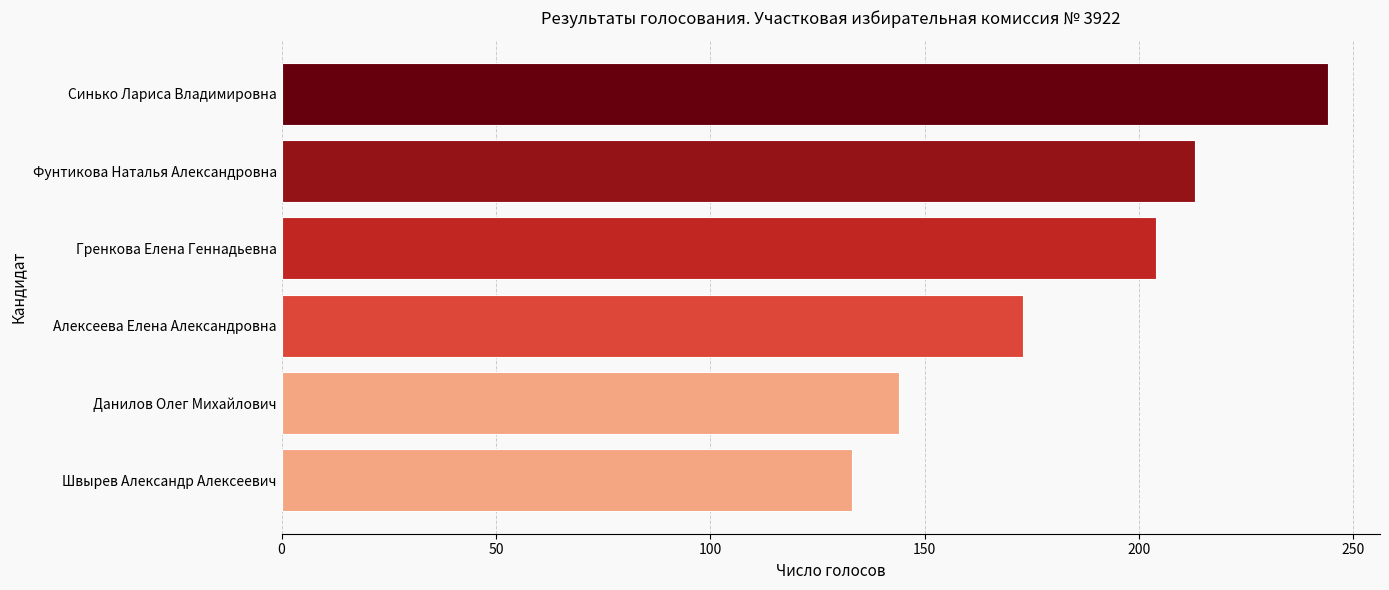

The value at Данилов Олег Михайлович is 144. True or false?

True